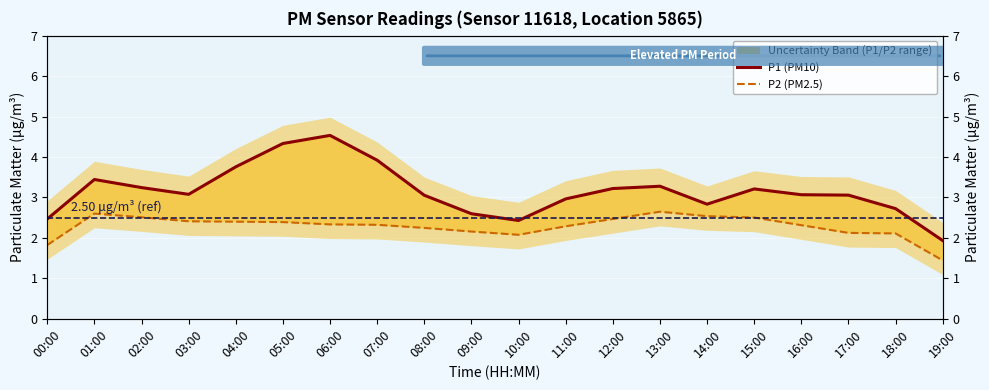

List the series in order of their peak value, lowest first.

P2 (PM2.5), P1 (PM10)